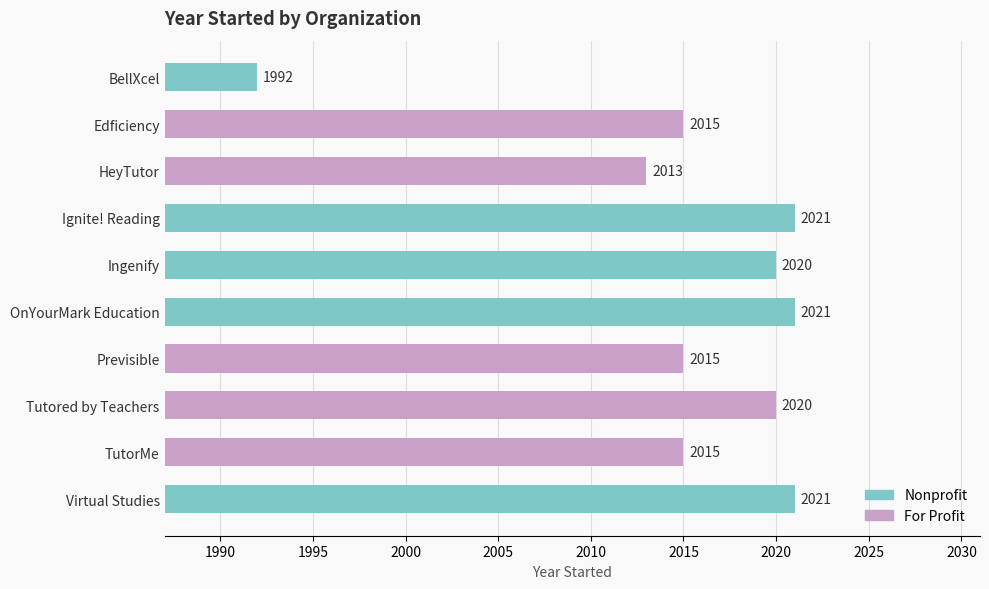

Reading top to bottom, what are all the values shown in this chart?

1992	2015	2013	2021	2020	2021	2015	2020	2015	2021